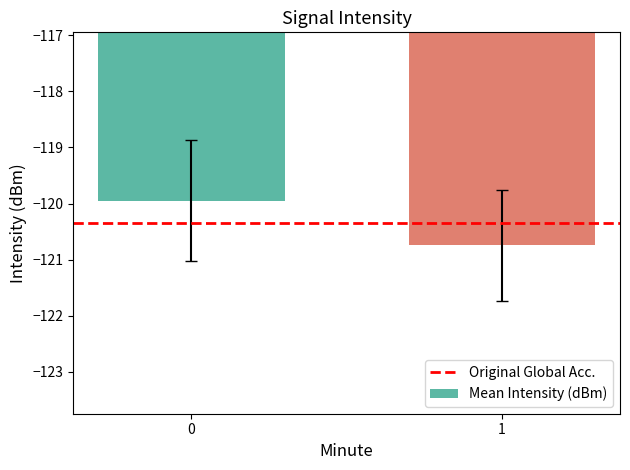

What is the smallest value displayed?

-120.7